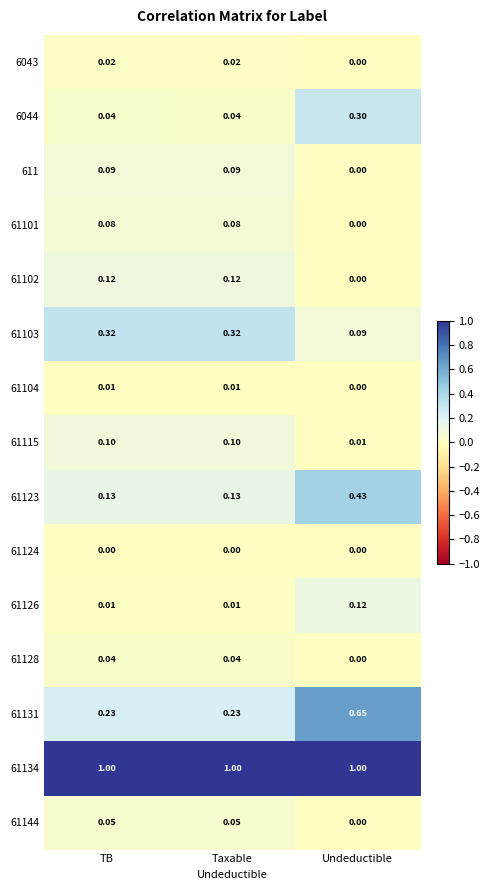

Which series has the widest spread of values?

61131